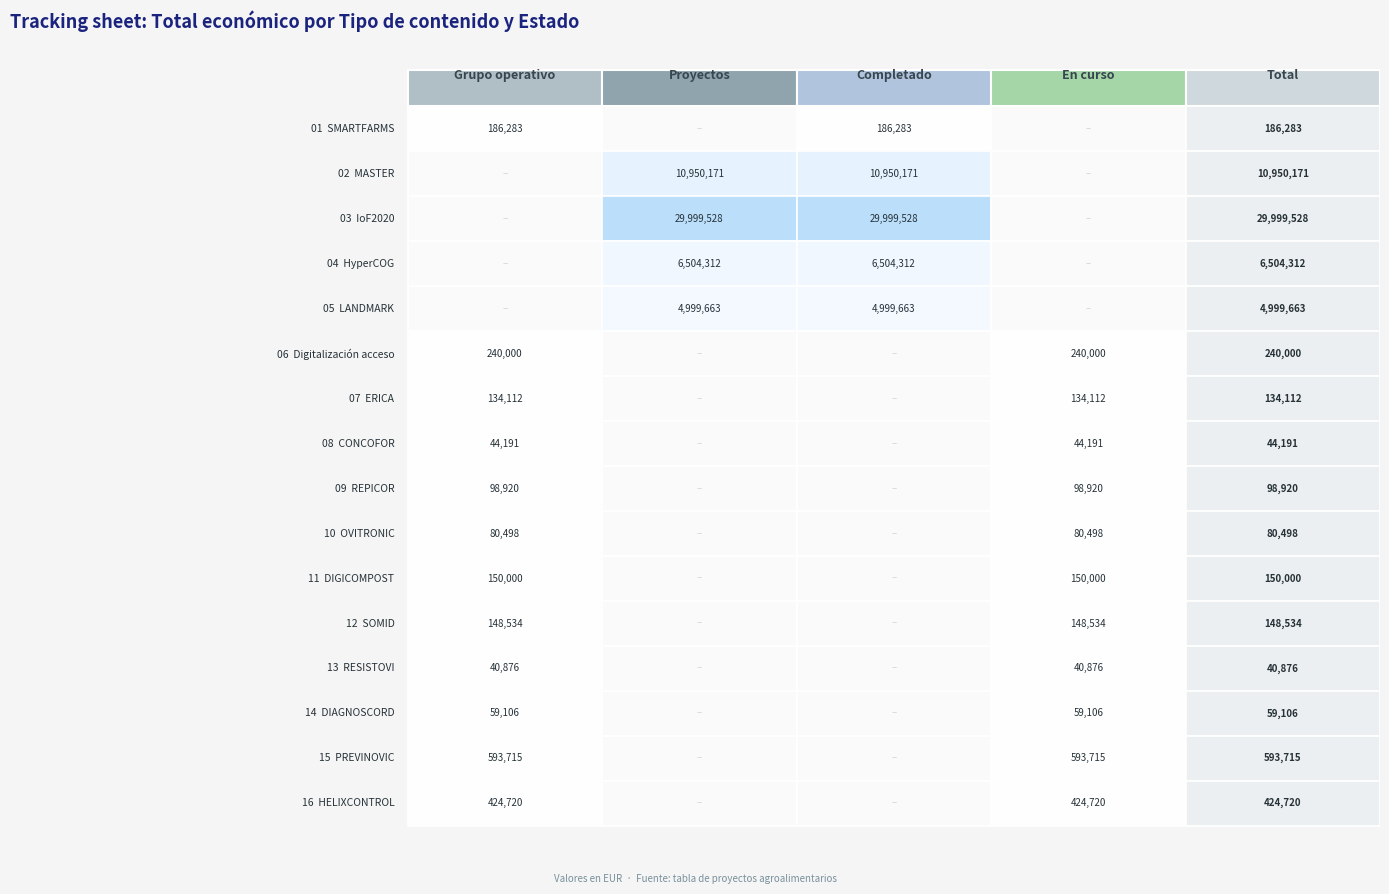

What is the sum of the values at RESISTOVI and REPICOR?

139796